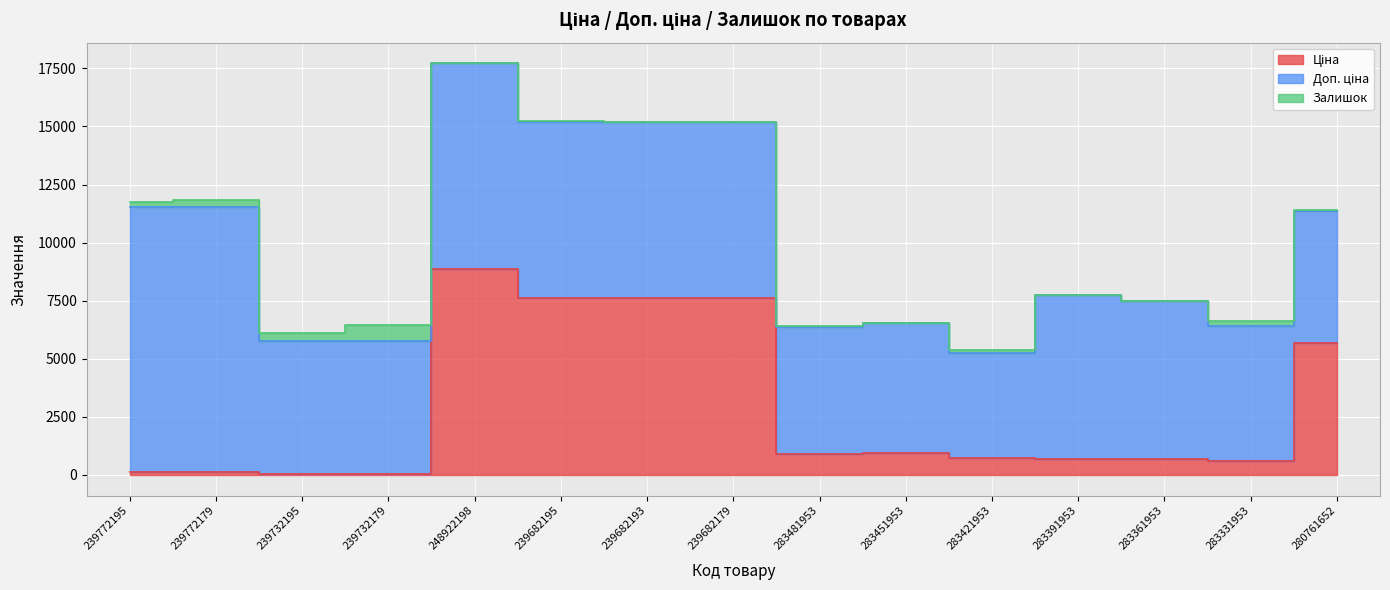

What is the sum of all Доп. ціна values?

106838.0